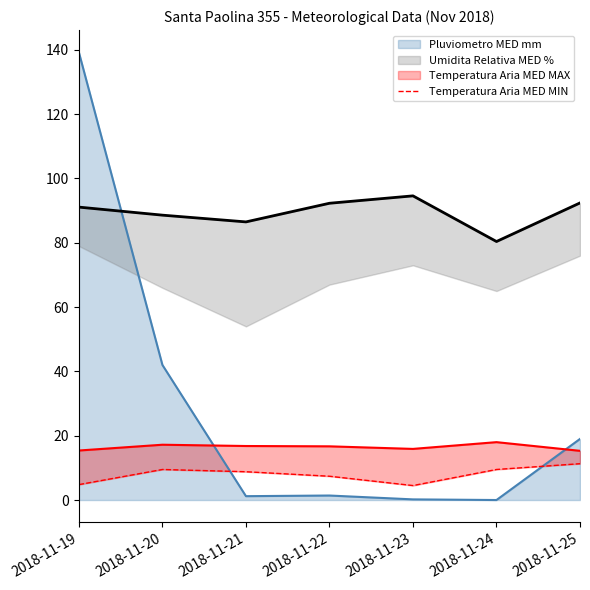

Which category has the highest value across all series?

2018-11-25